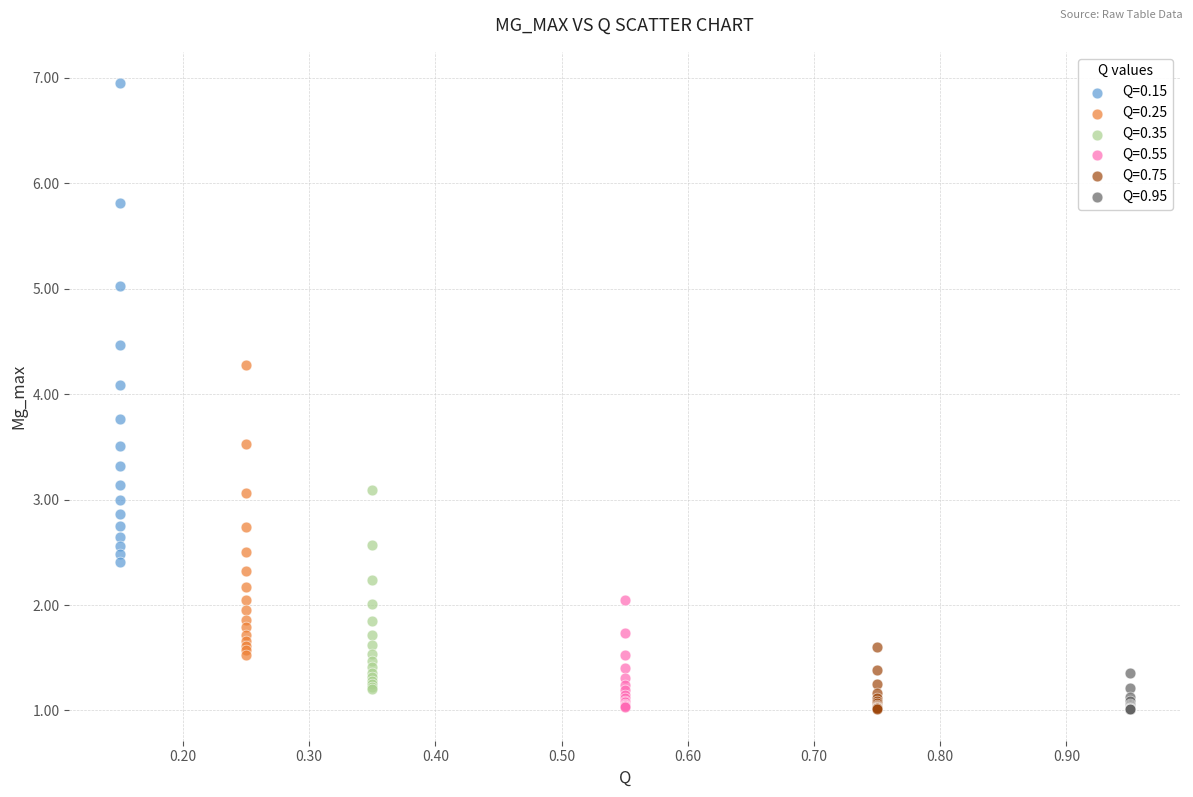

Which series has the widest spread of Y values?

Q=0.15